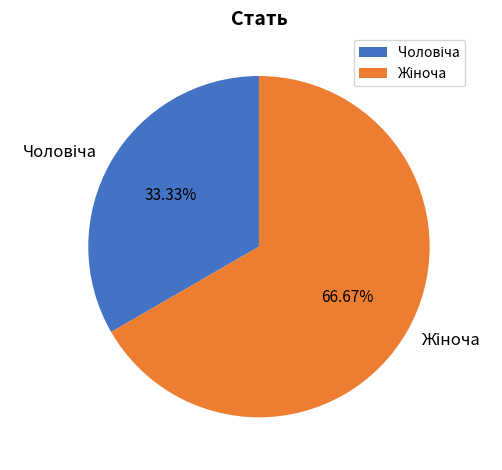

Is there any slice that represents more than half of the pie?

Yes